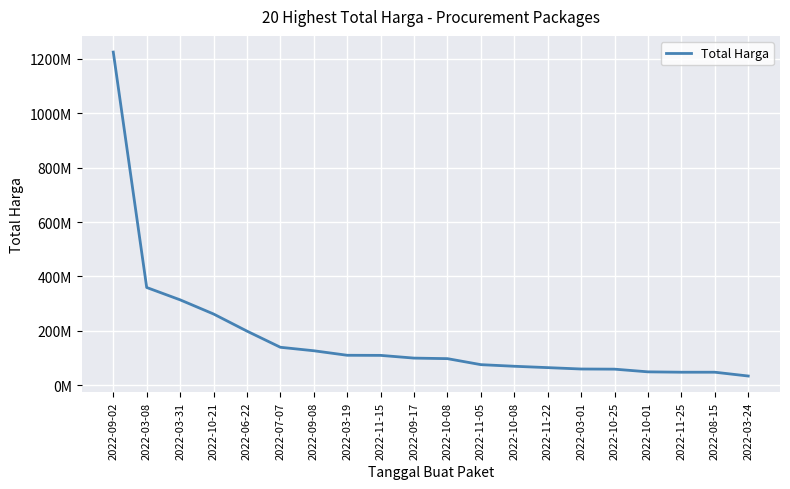

What is the difference between the maximum and second lowest values?

1176542000